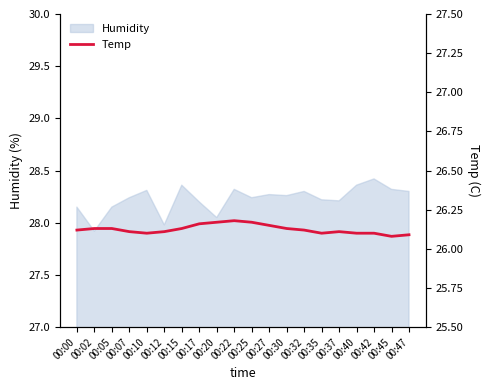

How many lines are shown in the chart?

1